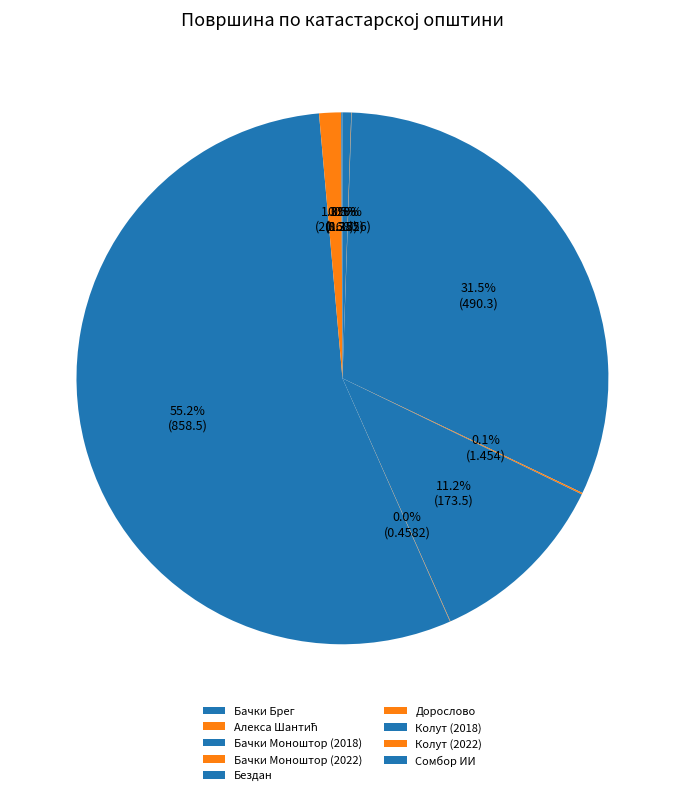

Which slice is the smallest?

Алекса Шантић